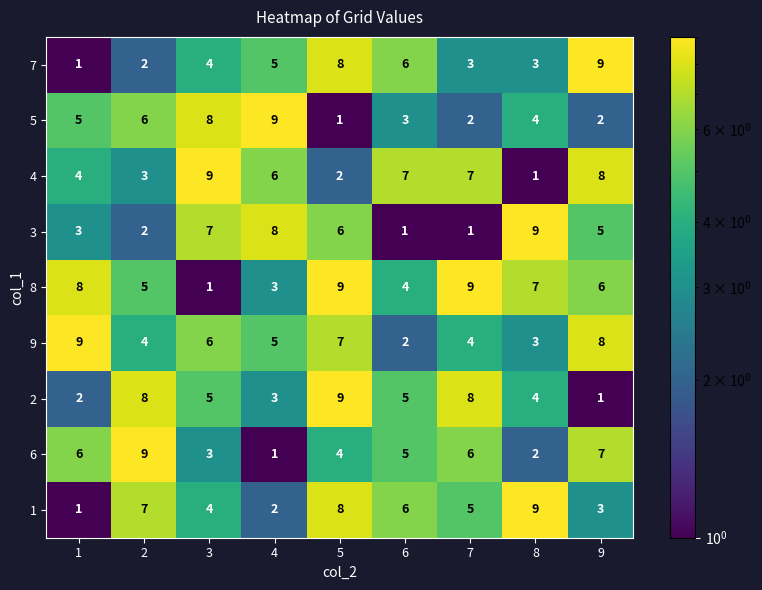

How many 1 values are between 3 and 7?

5